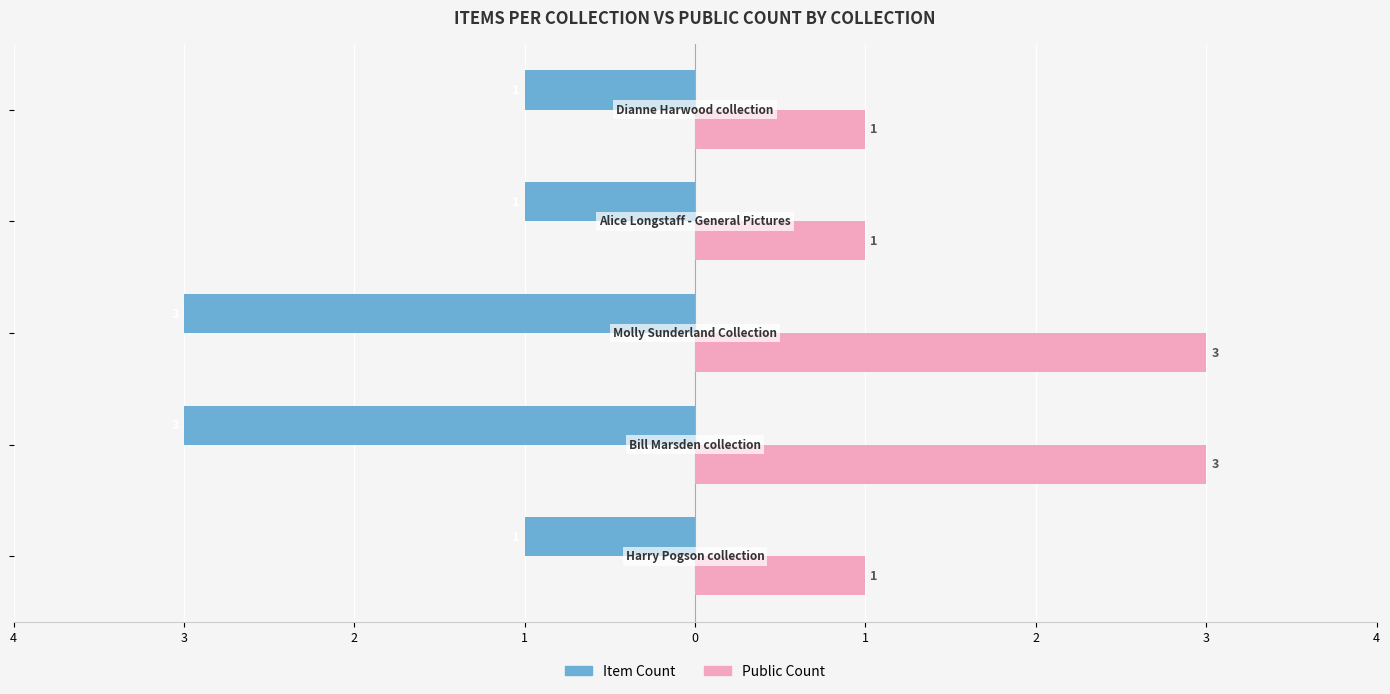

What are all the series names shown in the legend?

Item Count, Public Count